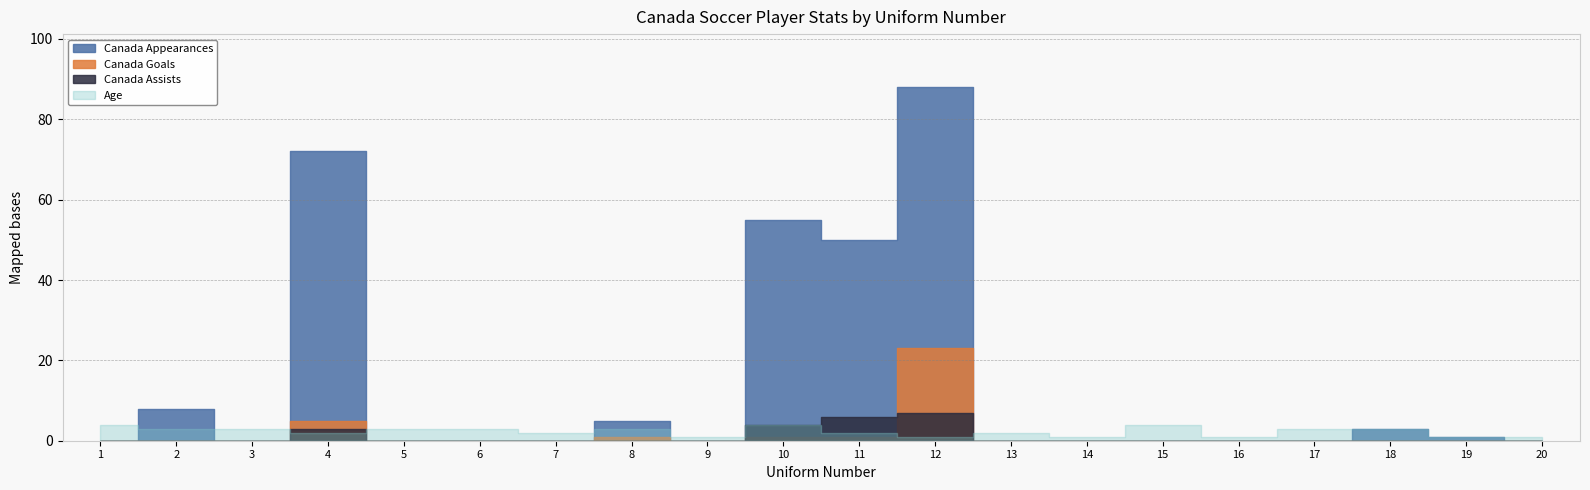

Where is the first local maximum for Canada Goals?

4